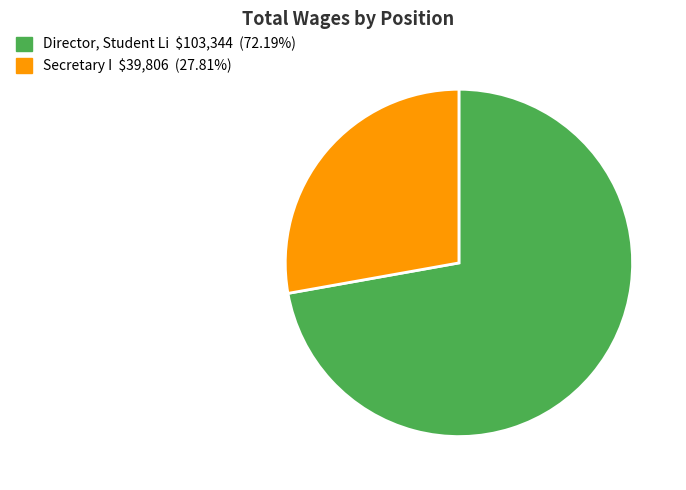

Is the sum of Director, Student Li and Secretary I greater than half?

Yes